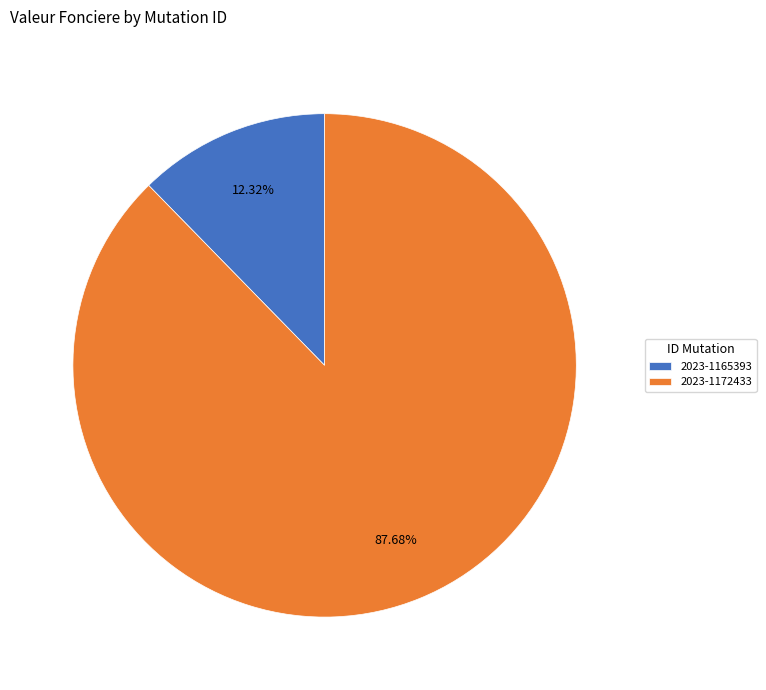

True or false: 2023-1172433 accounts for 88% of the total.

True